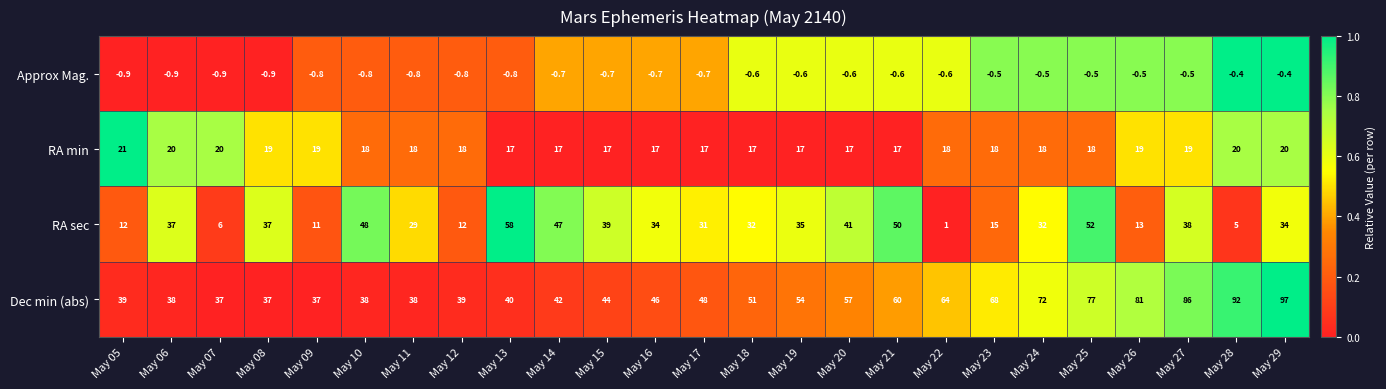

Which label corresponds to the largest value in the chart?

May 29